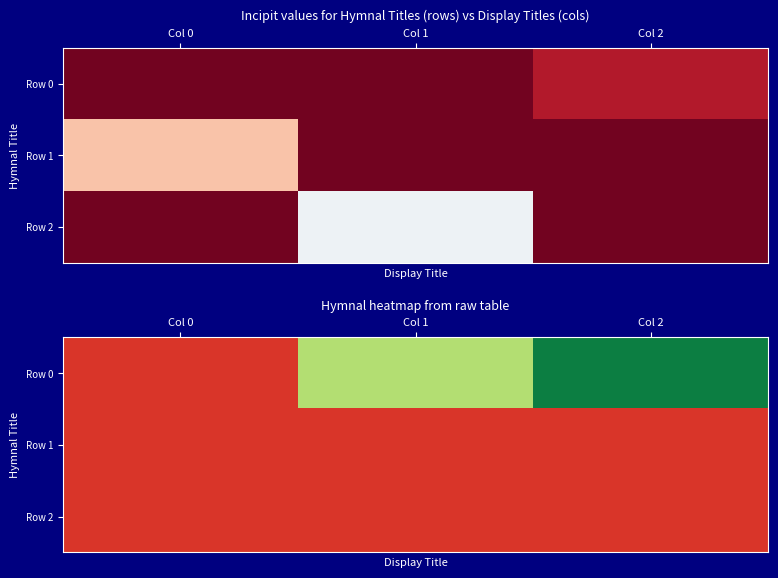

What is the total value across all series at Col 0?

165369514670139.6